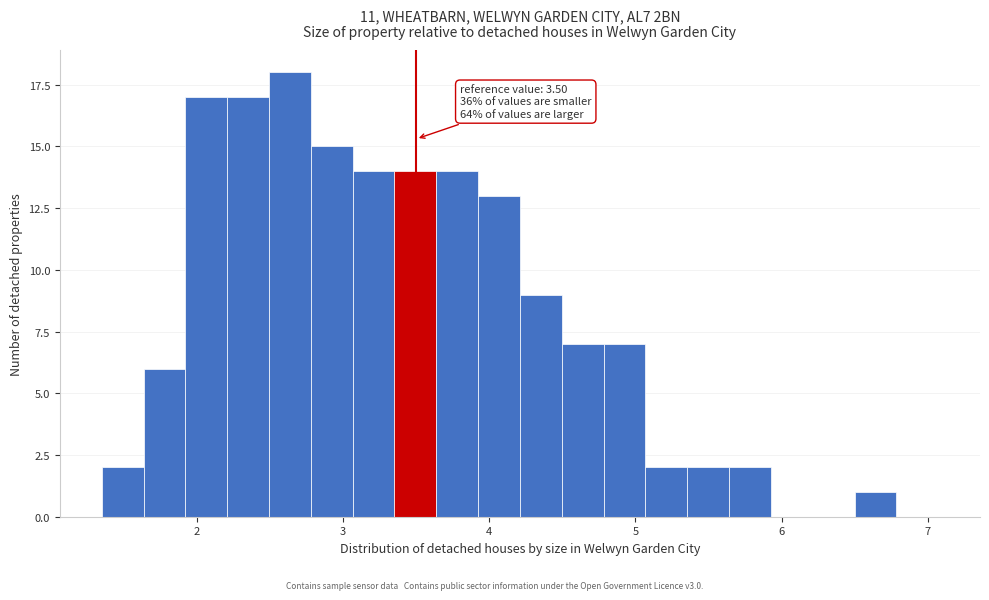

Around what value on the x-axis is the tallest bar? Give the approximate position of its centre, as read against the axis.

2.6